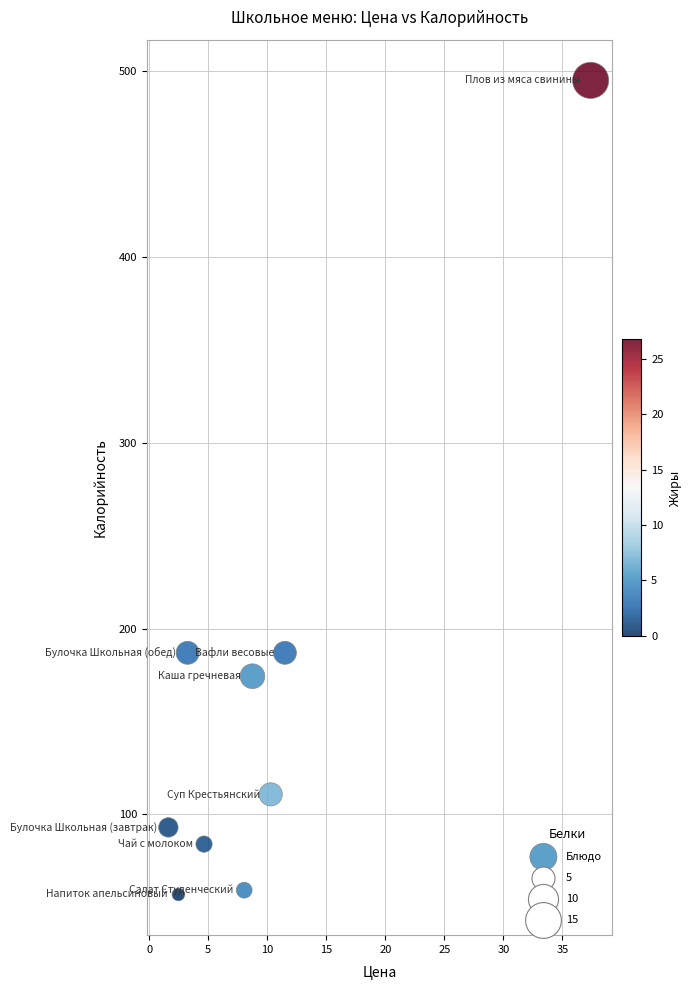

What is the range of Y values (max minus min)?

438.3